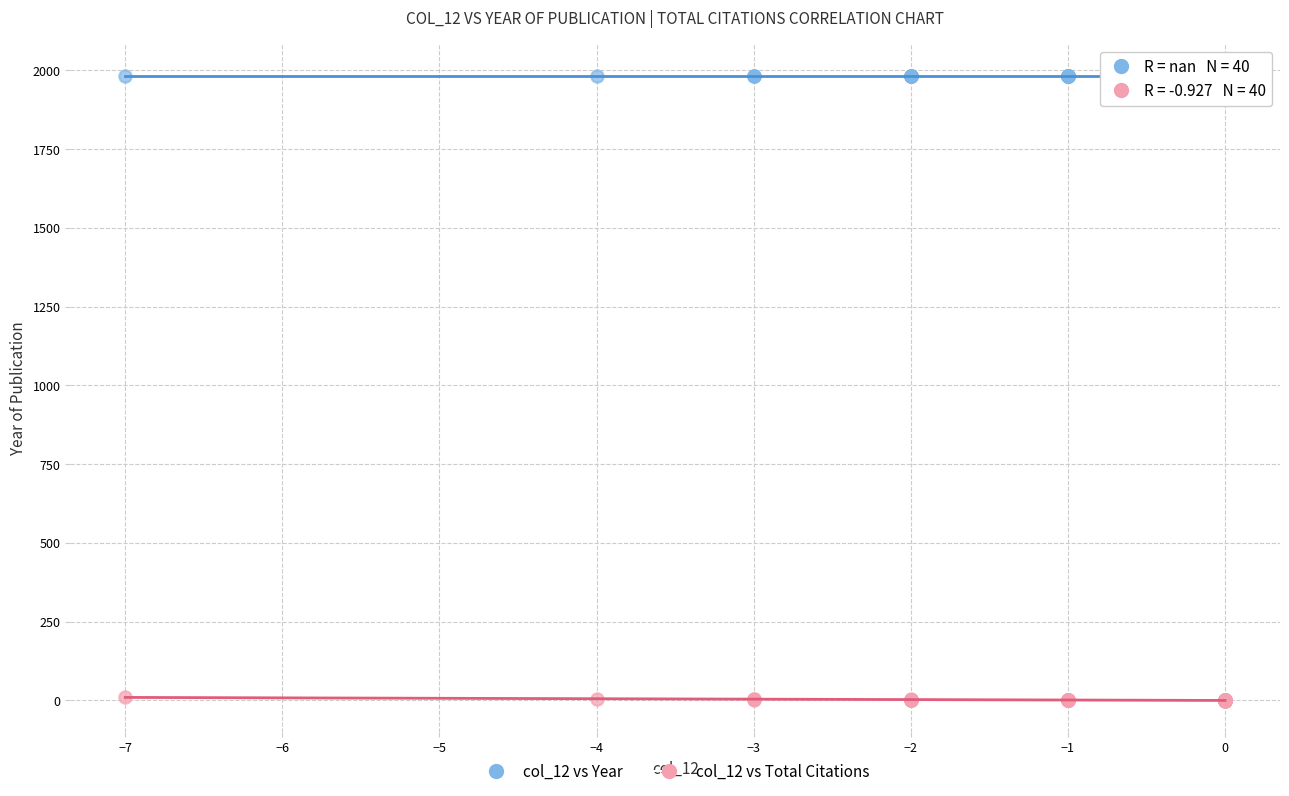

Which series reaches the maximum Y coordinate?

col_12 vs Year